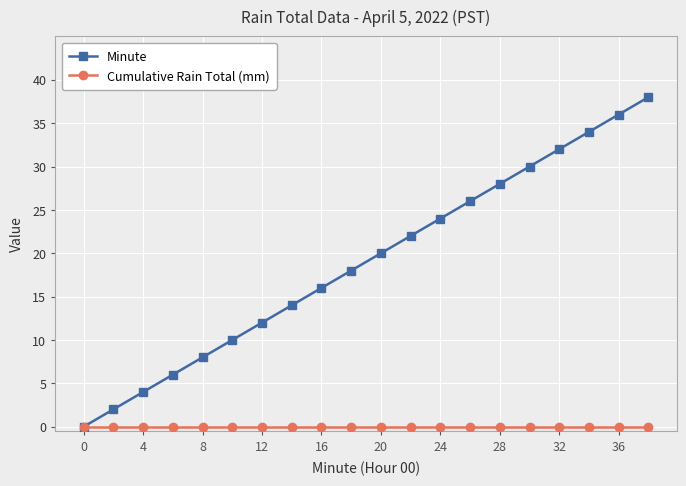

What is the value of the Minute point at the 9th from the left?

16